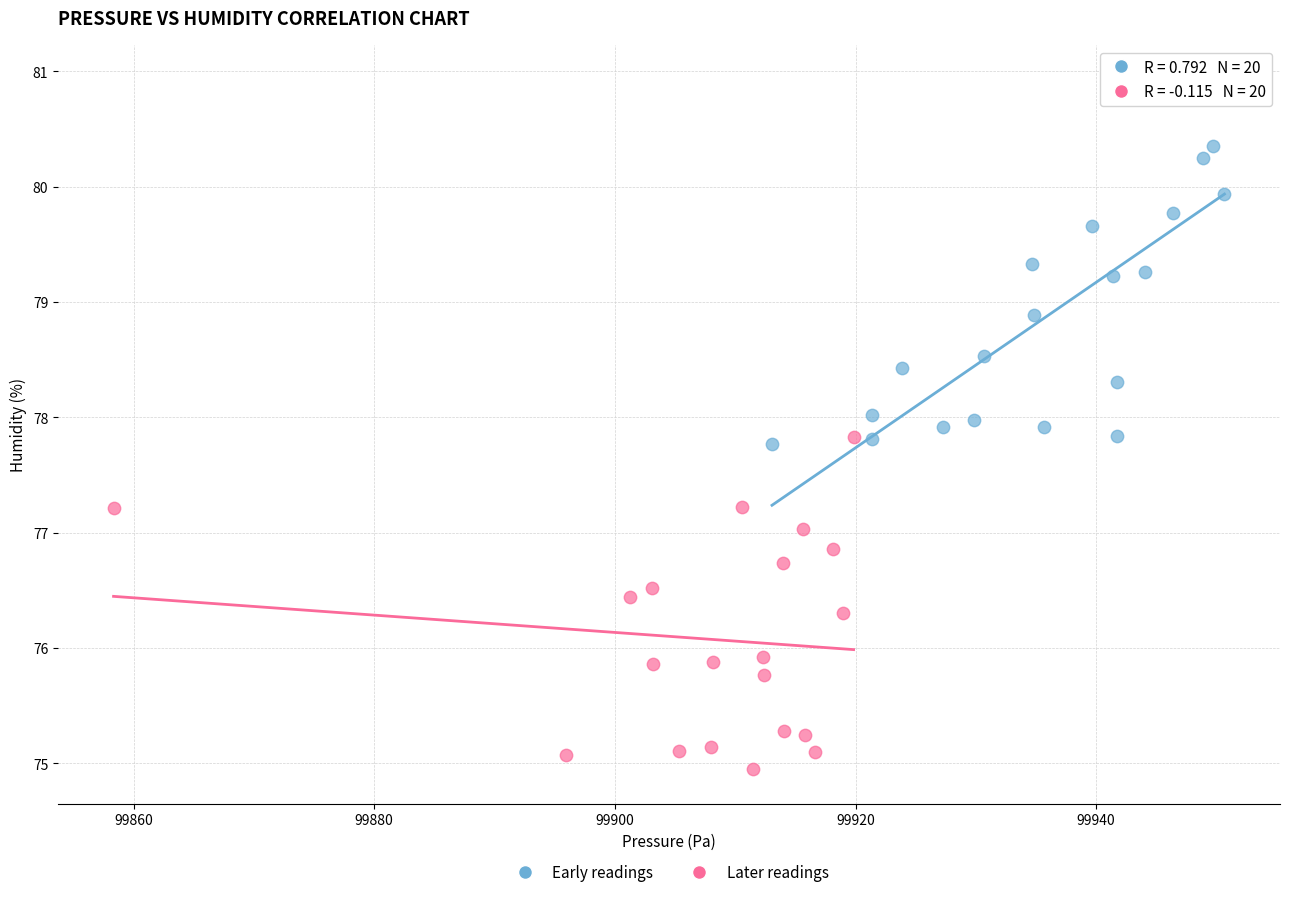

Which series reaches the maximum Y coordinate?

Early readings